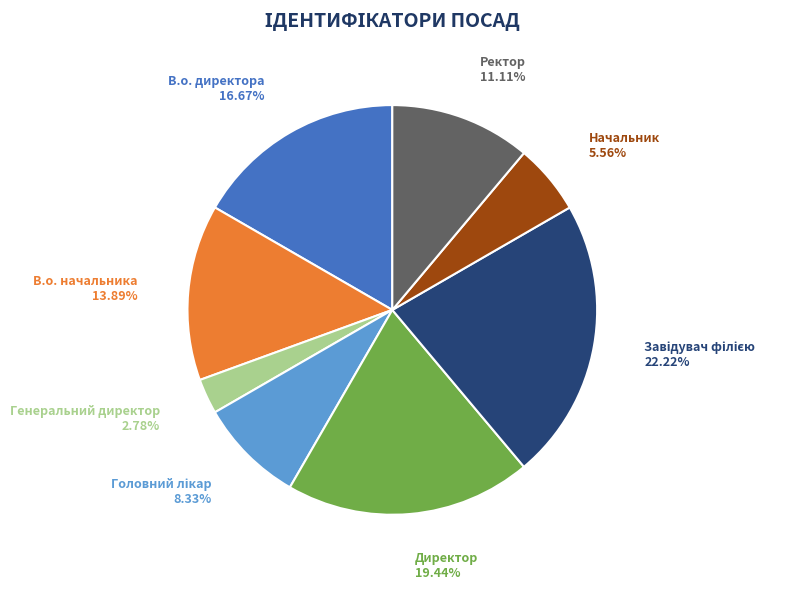

To the nearest percent, what percentage of the pie is Завідувач філією?

22%